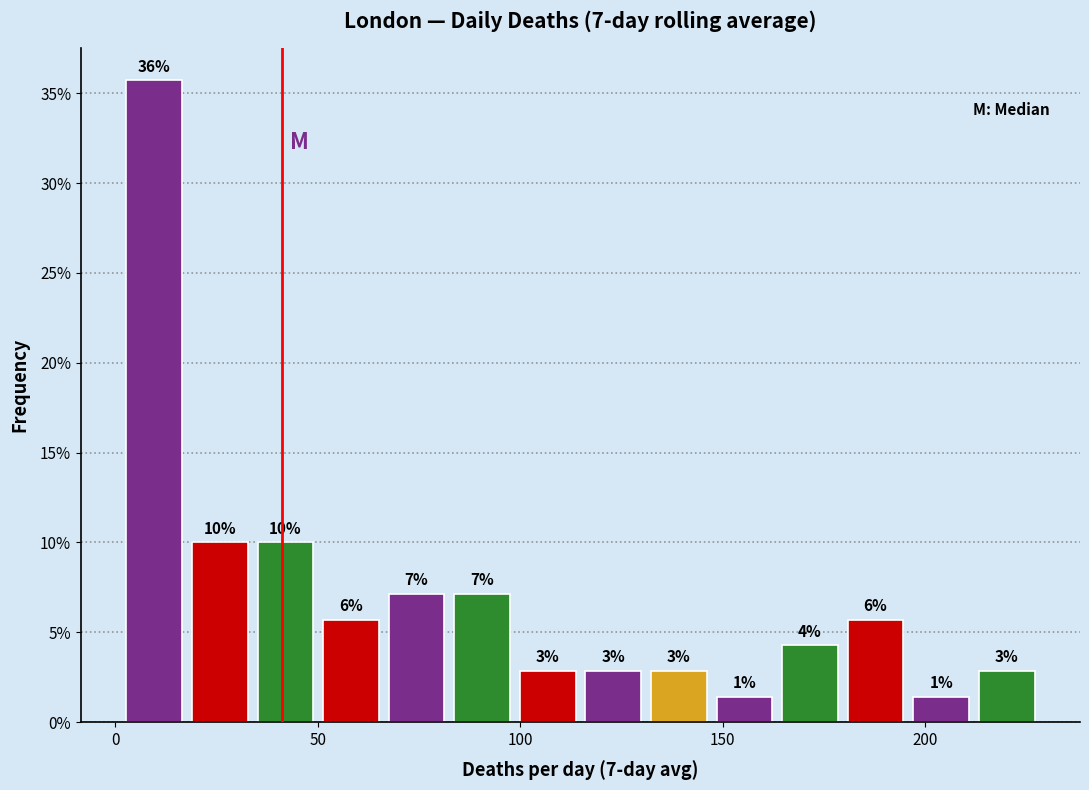

Around what value on the x-axis is the tallest bar? Give the approximate position of its centre, as read against the axis.

10